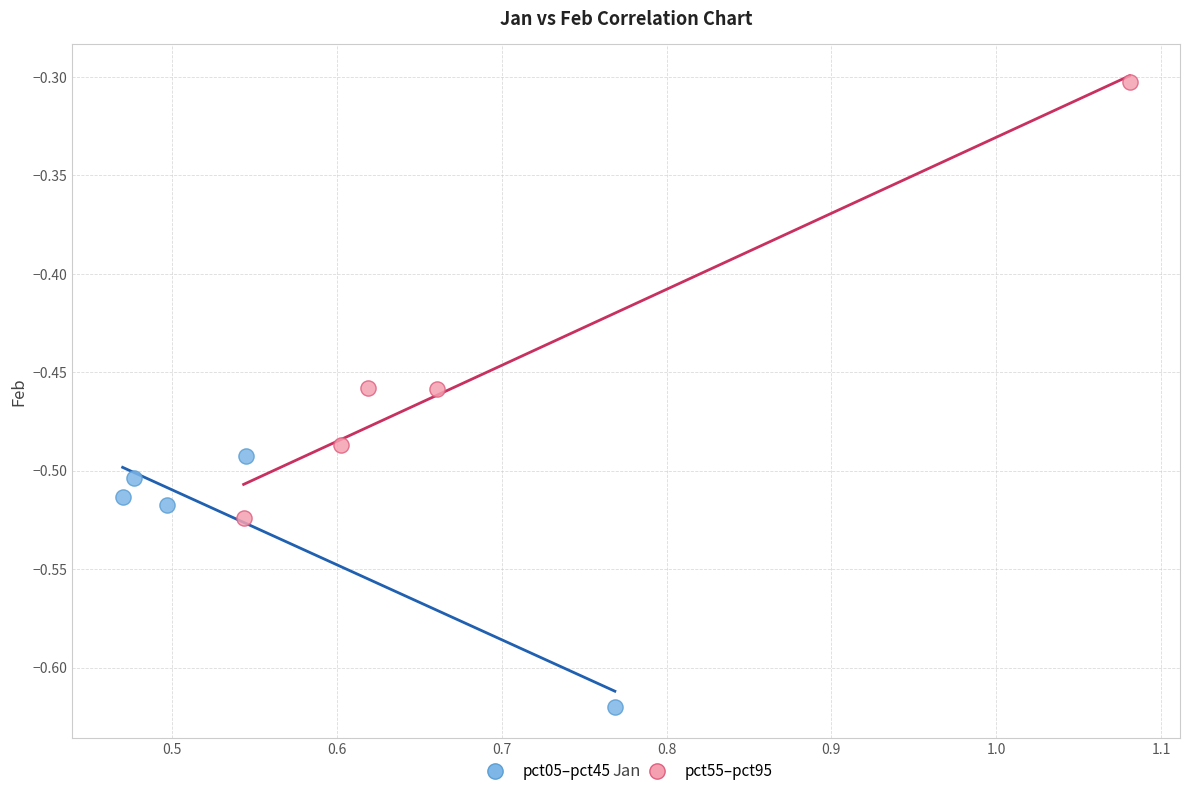

Which series has the largest Y range (max minus min)?

pct55–pct95